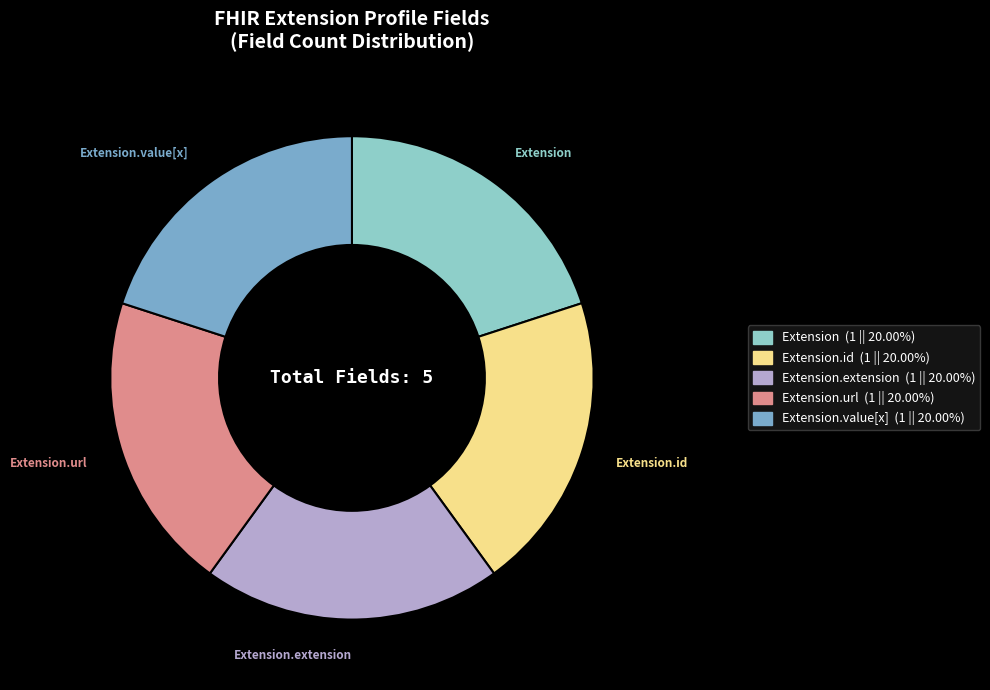

Is there a majority slice in this chart?

No